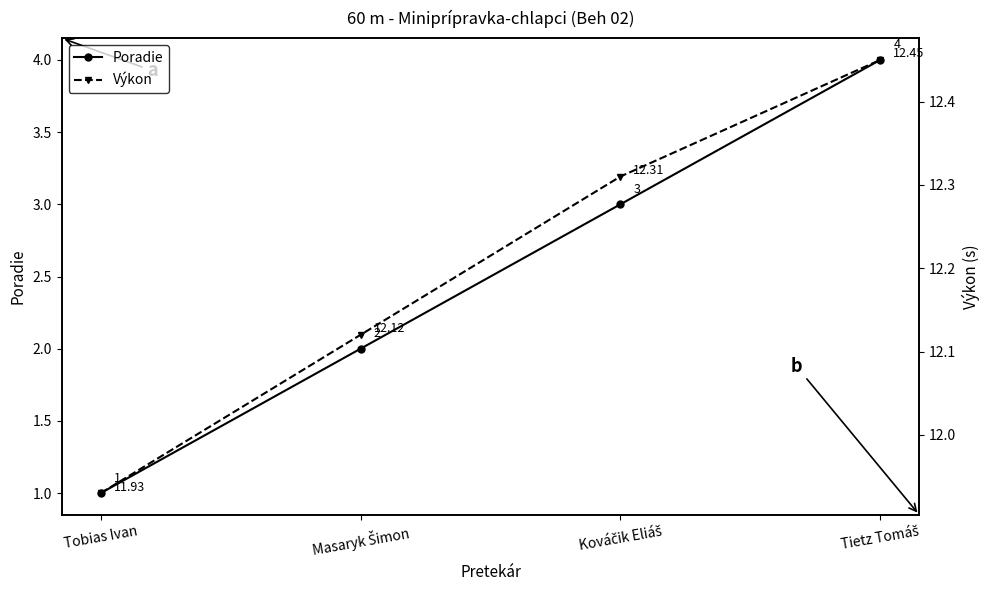

What is the lowest value of the Výkon series?

11.9